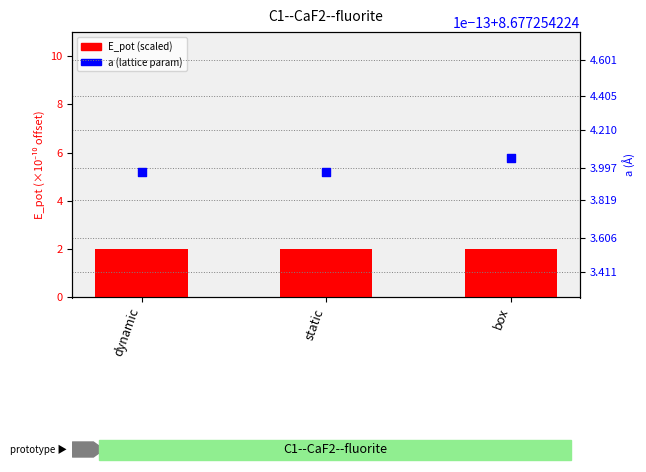

Which series has the widest spread of Y values?

E_pot (scaled)